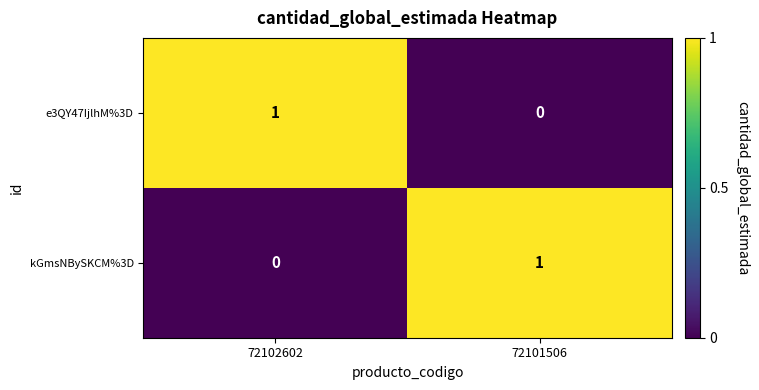

Reading left to right, transcribe all the data shown in this chart.

e3QY47IjlhM%3D: 1	0
kGmsNBySKCM%3D: 0	1